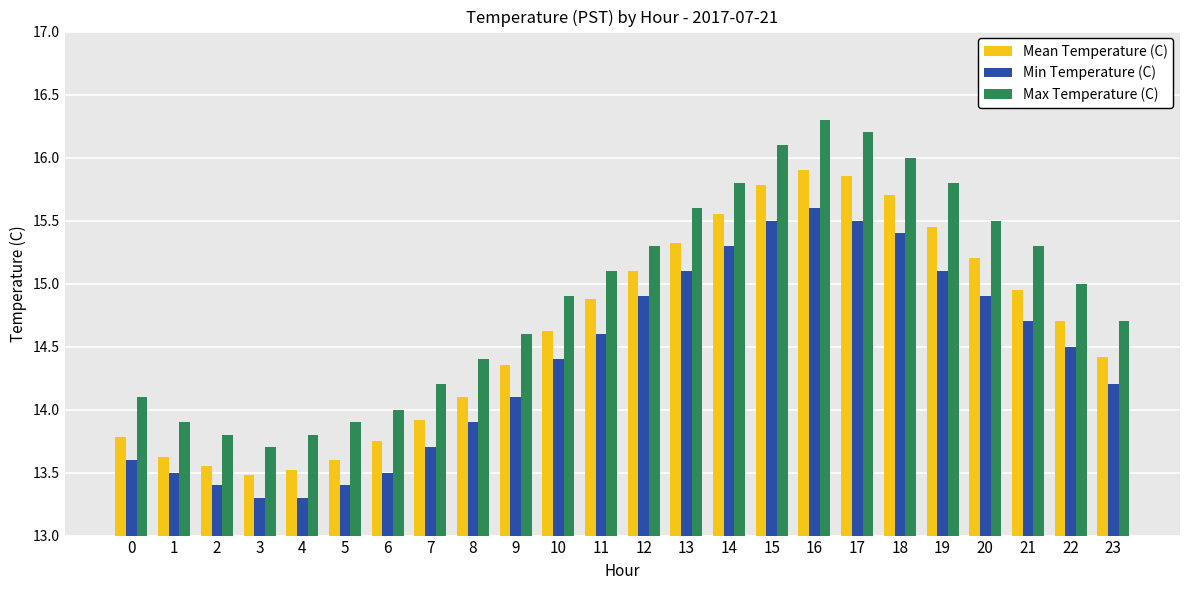

What is the approximate value of Max Temperature (C) at 23?

14.7